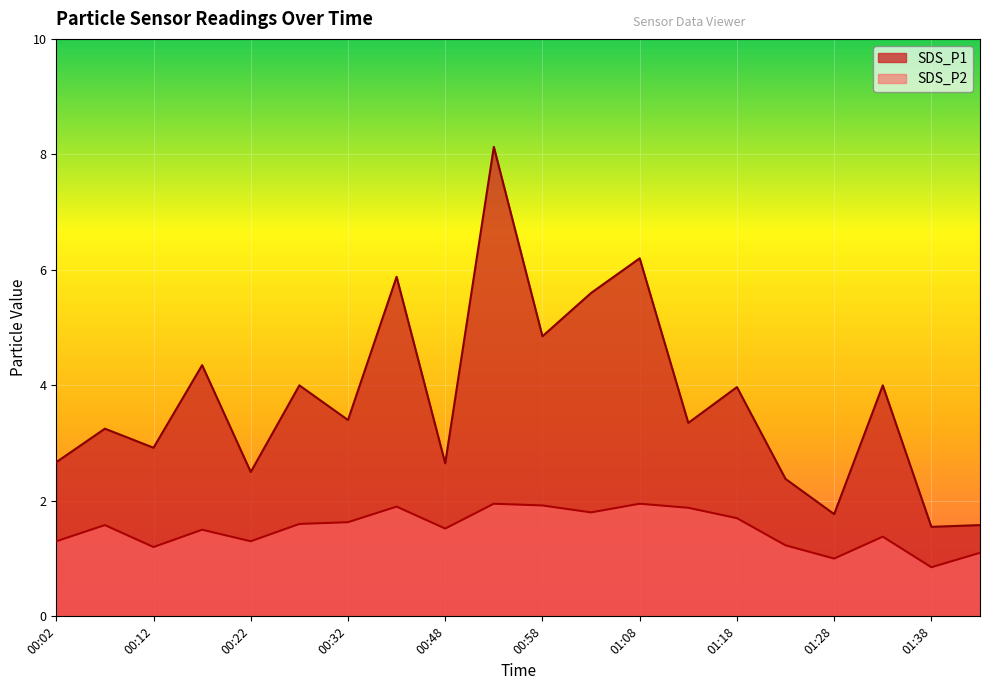

Where does the SDS_P1 series first go above 3?

00:07